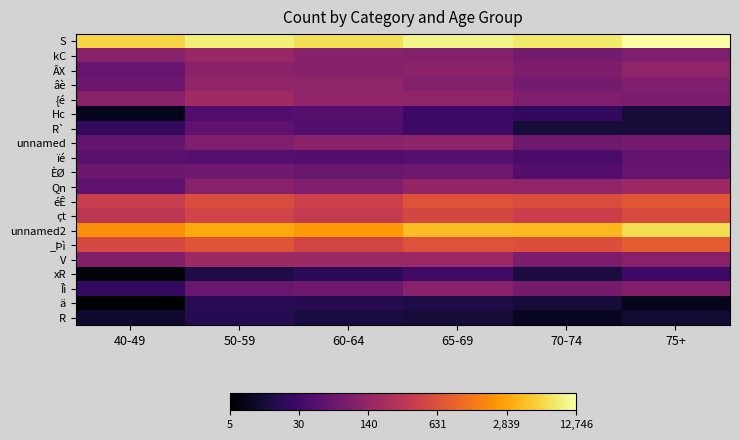

Which category has the highest value across all series?

75+